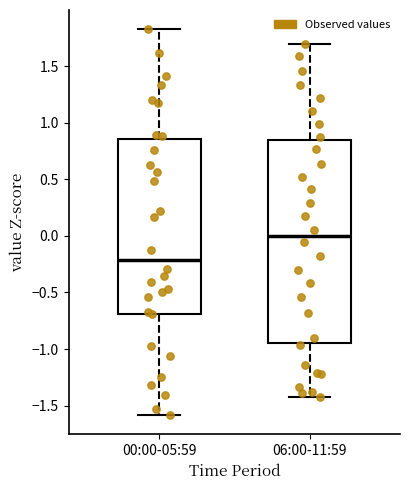

Which box is the tallest, from its lower edge to its upper edge?

06:00-11:59